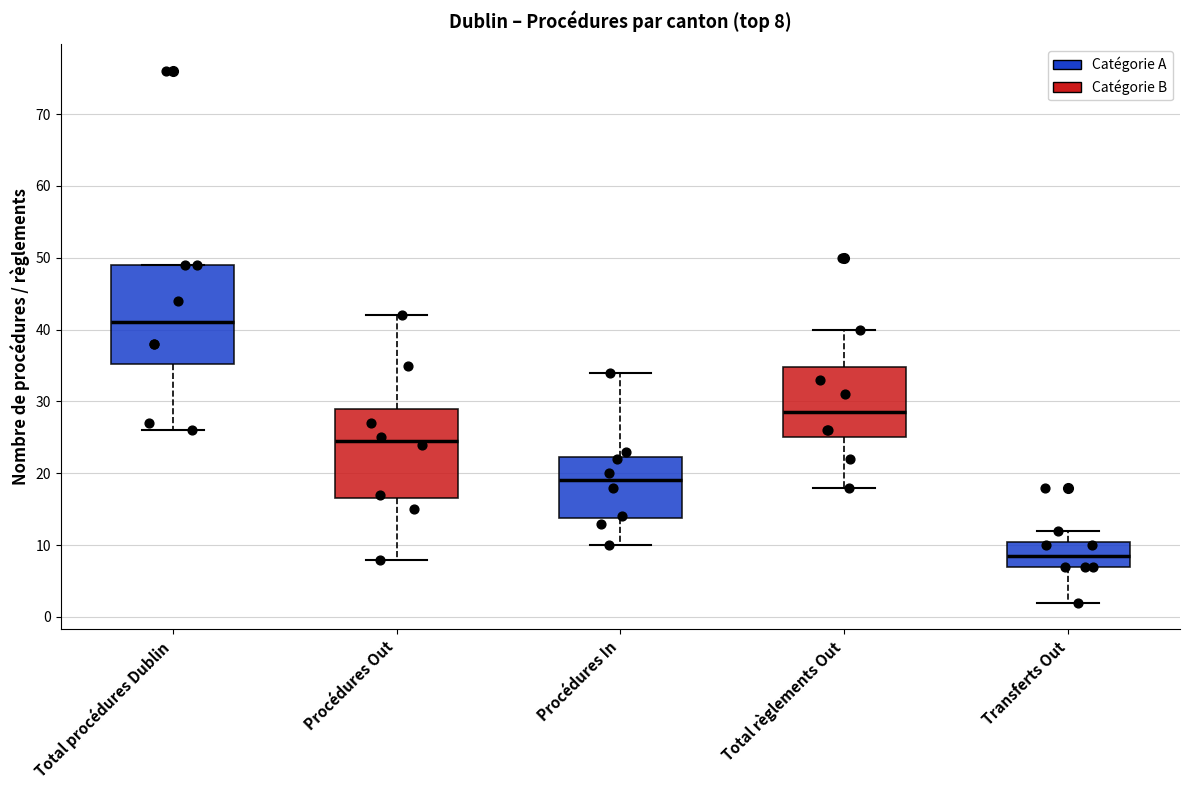

Comparing the boxes themselves (not the whiskers), which one is the tallest?

Total procédures Dublin